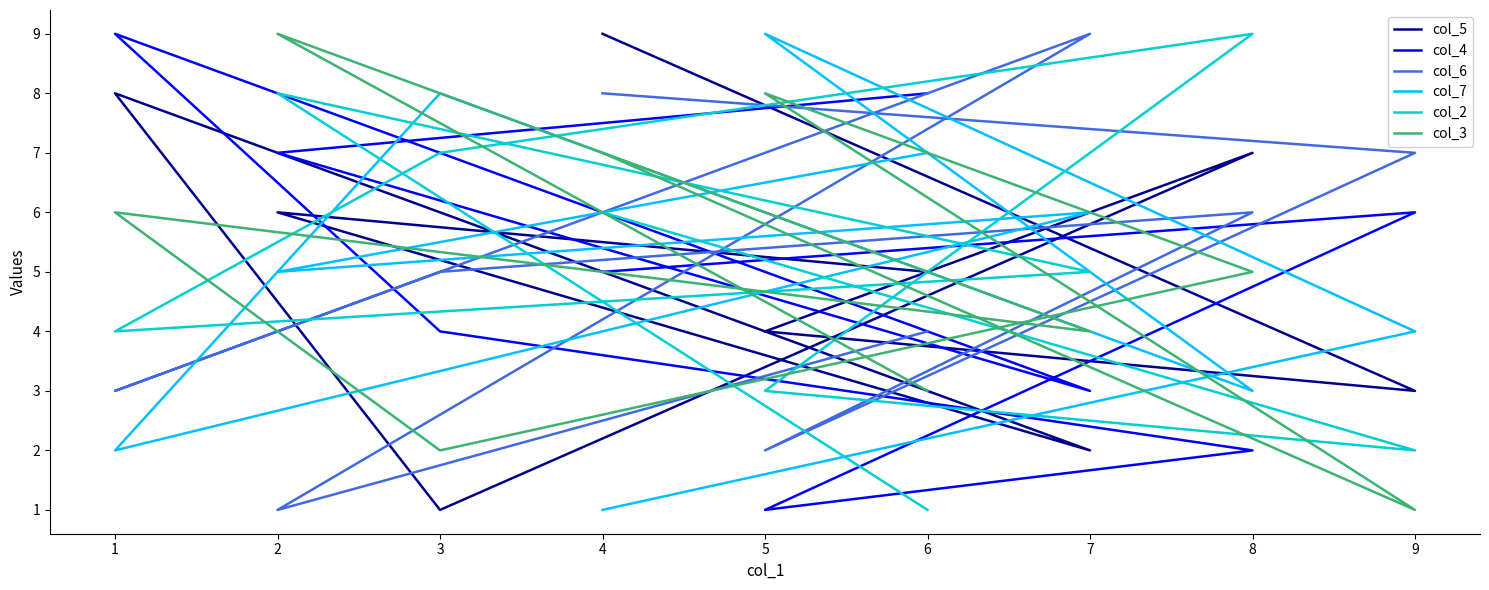

What is the sum of all col_4 values?

45